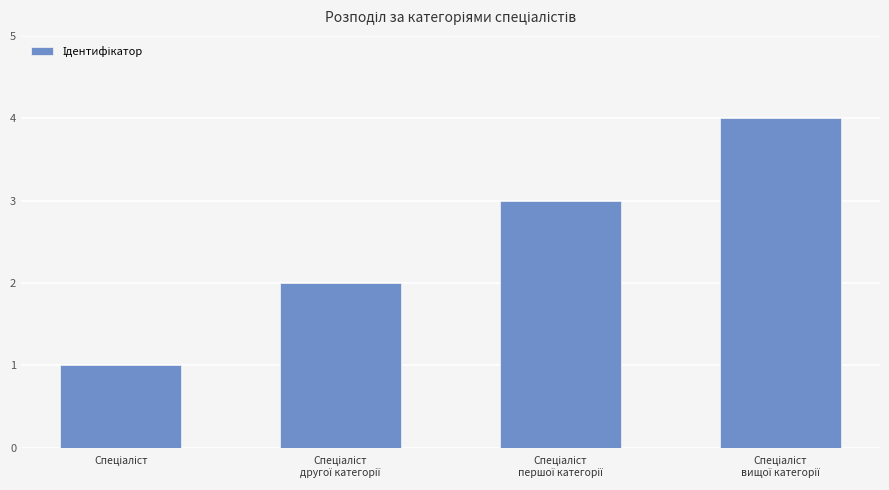

What is the difference between the maximum and minimum values?

3